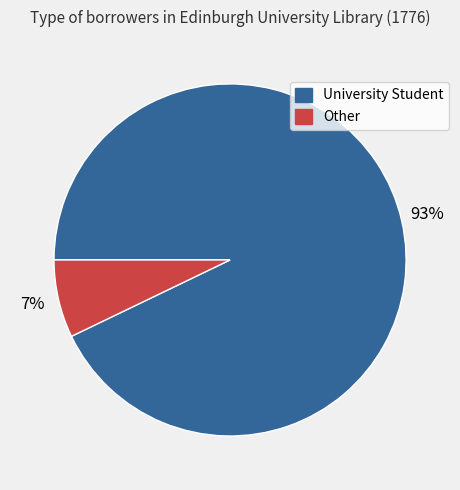

What is the smallest slice in the pie chart?

Other